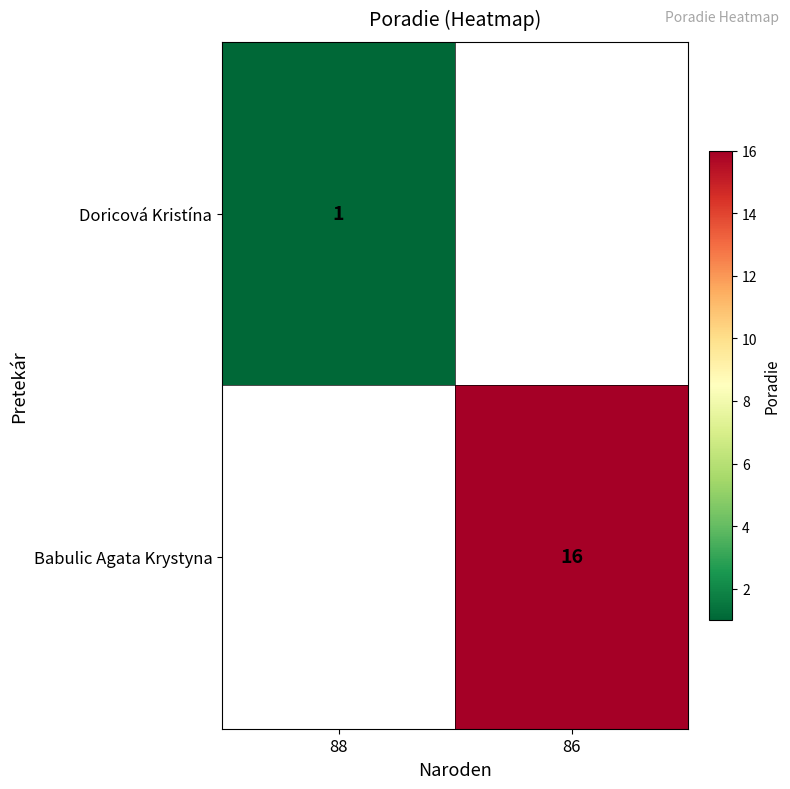

At which category is the sum across all series the highest?

86